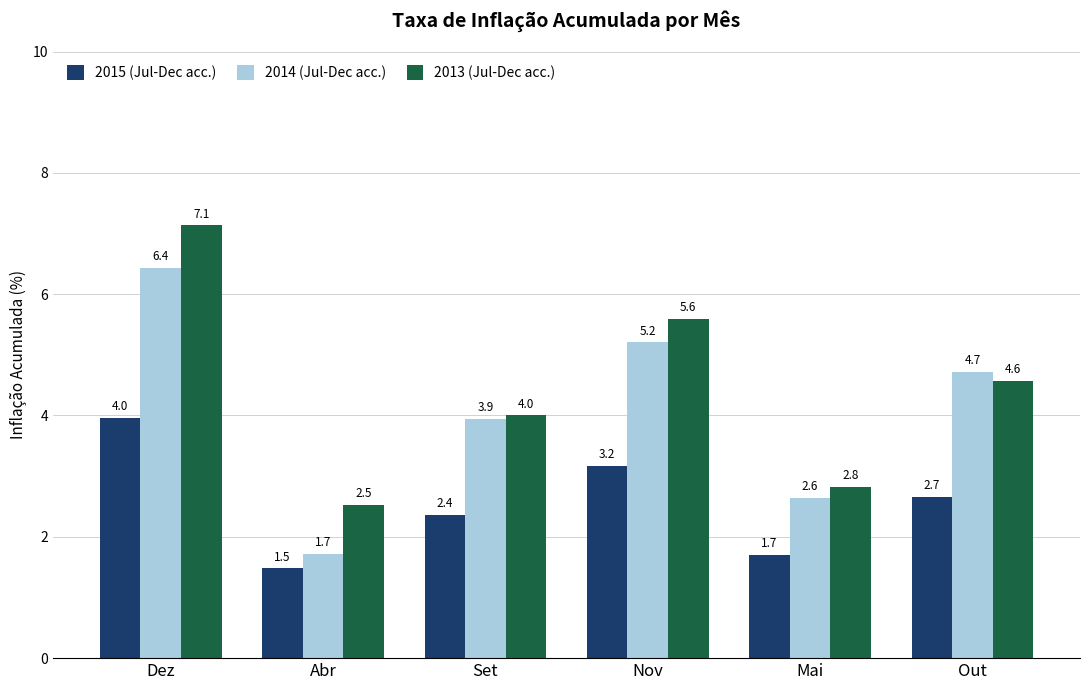

Reading left to right, list all the values displayed in this chart.

2015 (Jul-Dec acc.): Dez=4.0	Abr=1.5	Set=2.4	Nov=3.2	Mai=1.7	Out=2.7
2014 (Jul-Dec acc.): Dez=6.4	Abr=1.7	Set=3.9	Nov=5.2	Mai=2.6	Out=4.7
2013 (Jul-Dec acc.): Dez=7.1	Abr=2.5	Set=4.0	Nov=5.6	Mai=2.8	Out=4.6